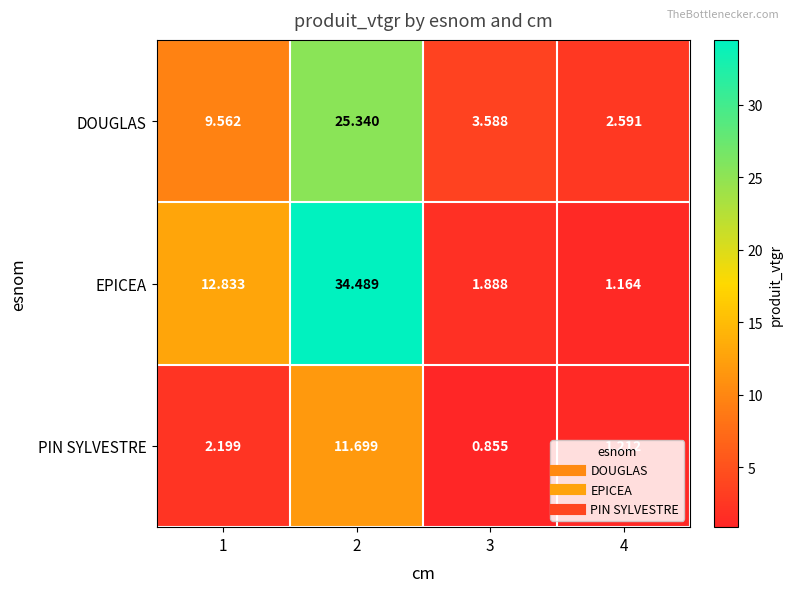

Rank the series at 3 from highest to lowest value.

DOUGLAS, EPICEA, PIN SYLVESTRE